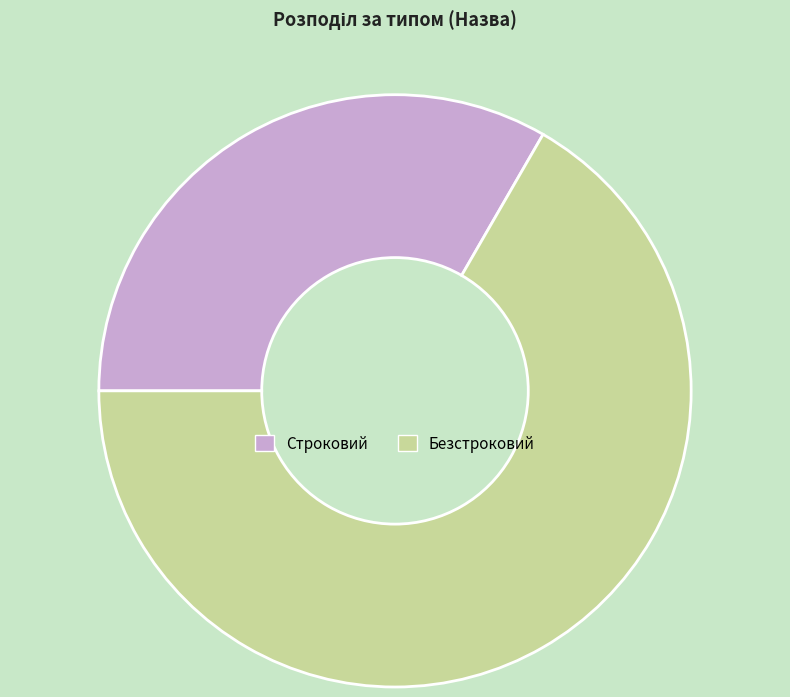

Is there any slice that represents more than half of the pie?

Yes